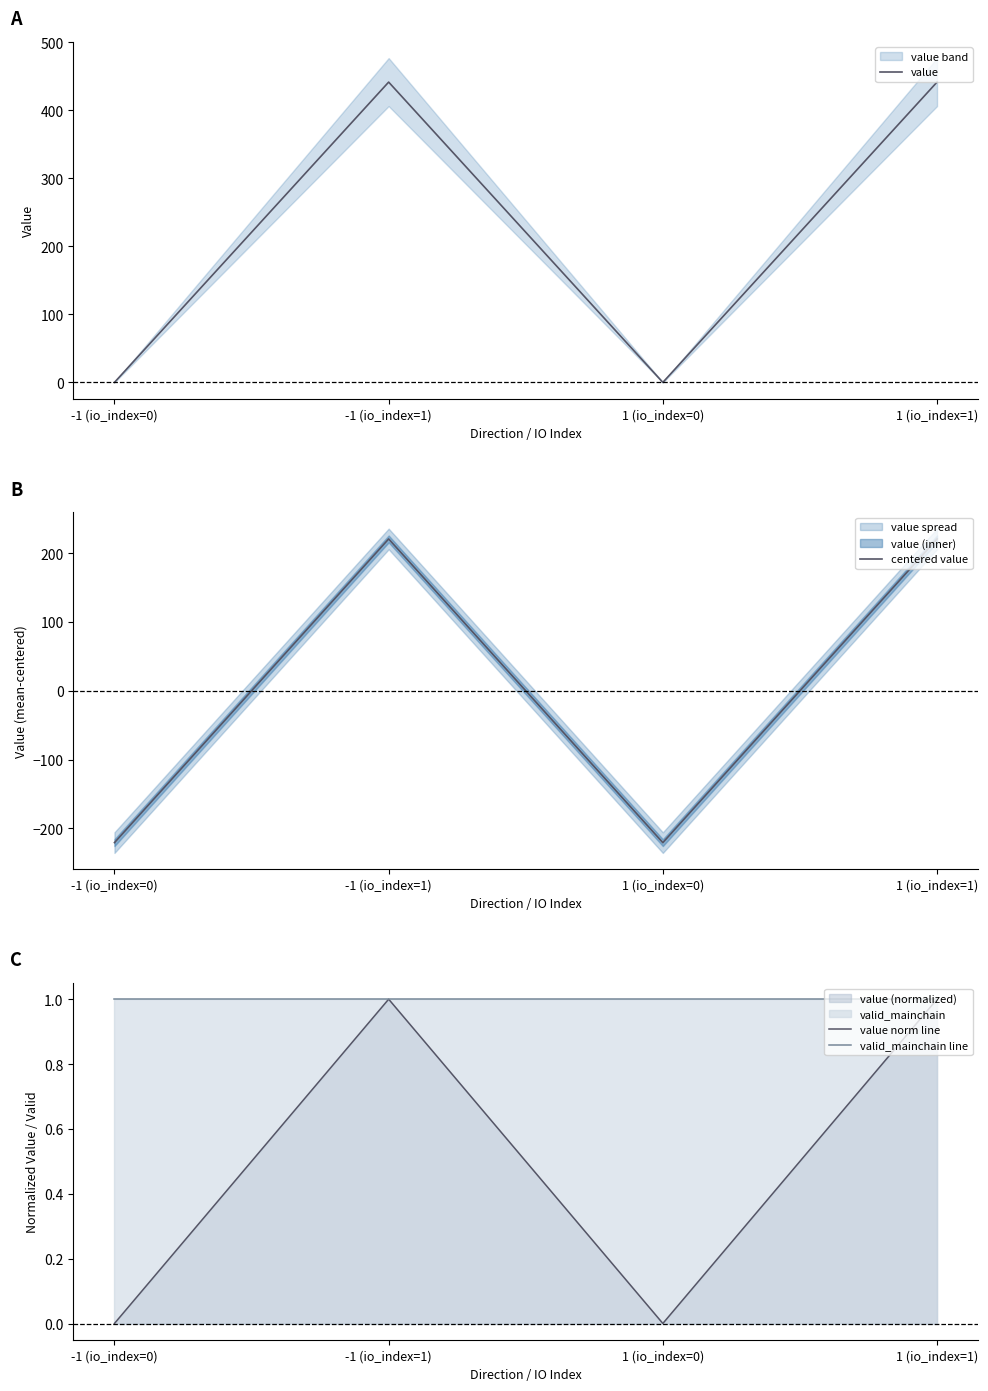

What is the sum of all value values?

882.7